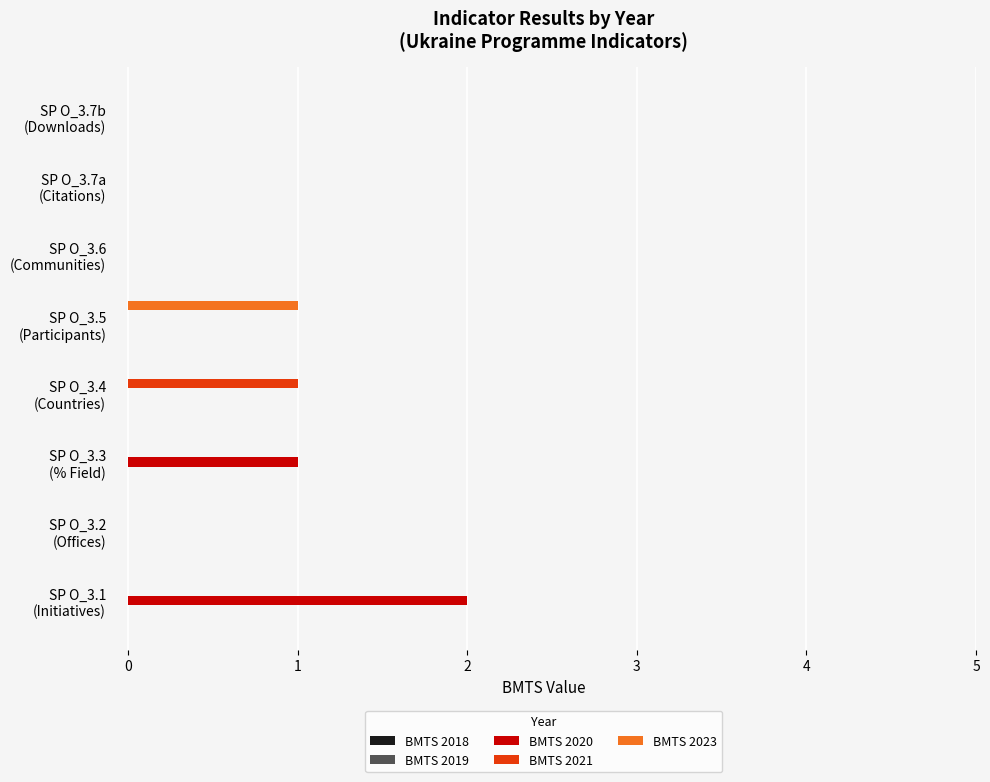

Which series has the largest total across all categories?

BMTS 2020